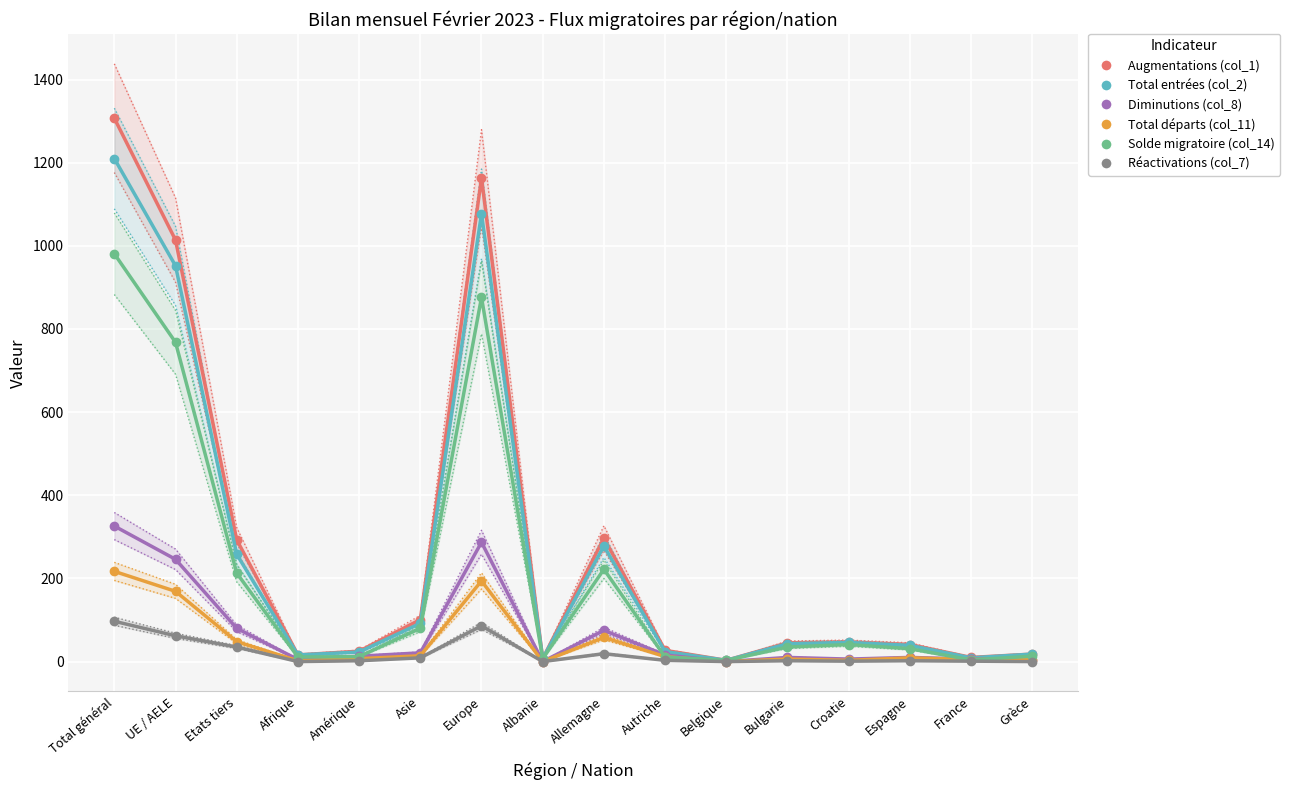

At which category does the chart reach its minimum across all series?

Albanie